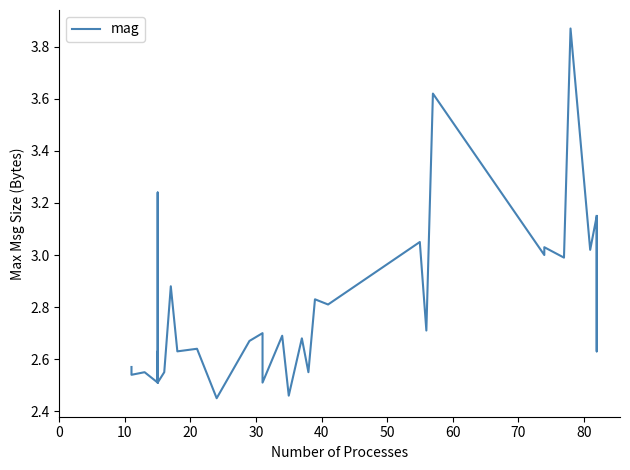

How many points are higher than both their immediate neighbors (excluding endpoints)?

11